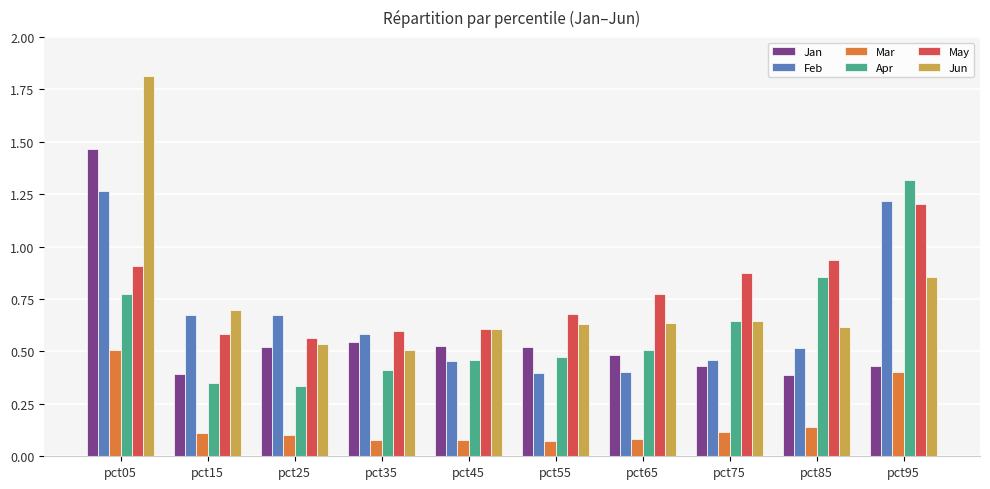

What is the total value across all series at pct35?

2.7